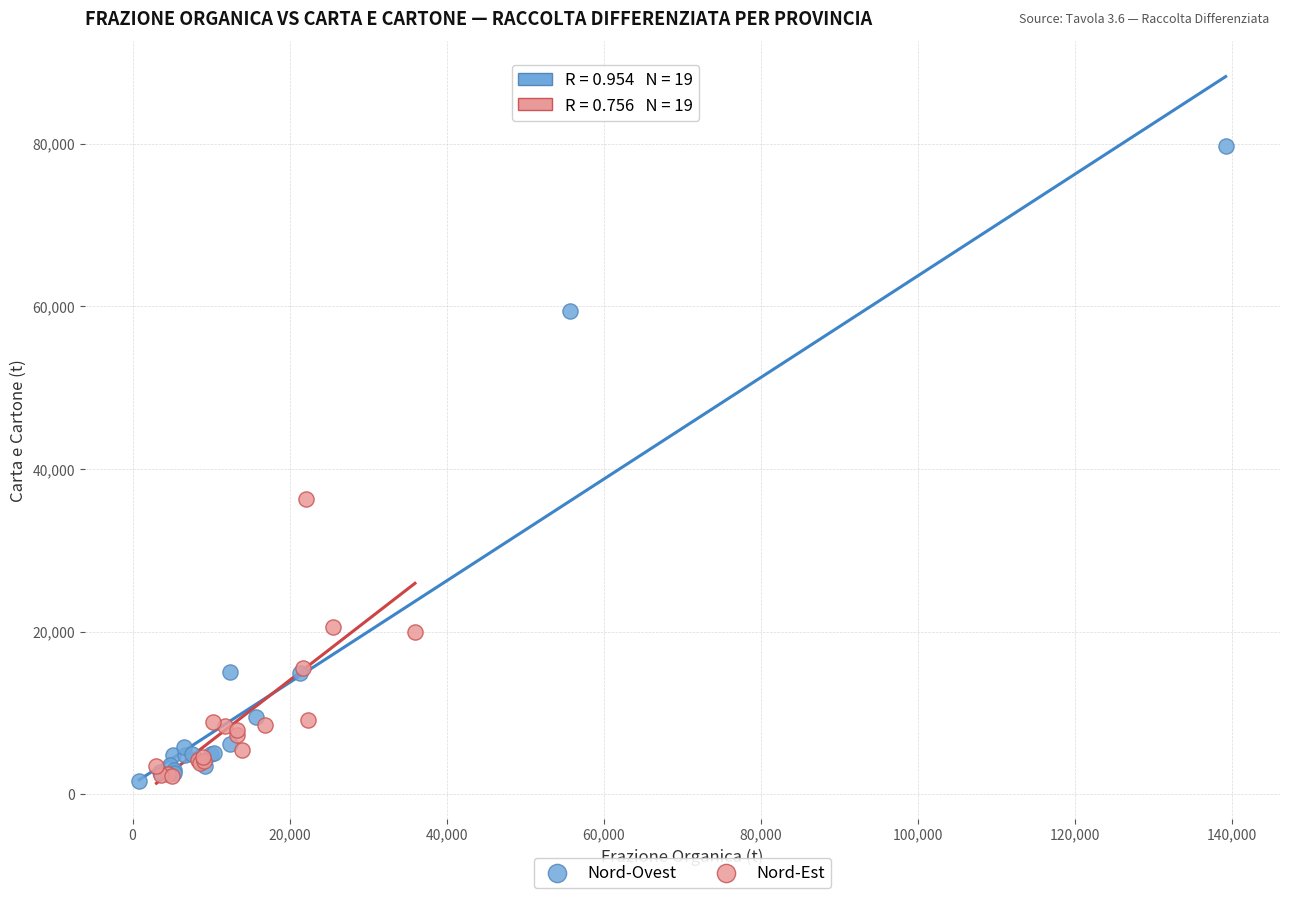

Which series has the widest spread of Y values?

Nord-Ovest